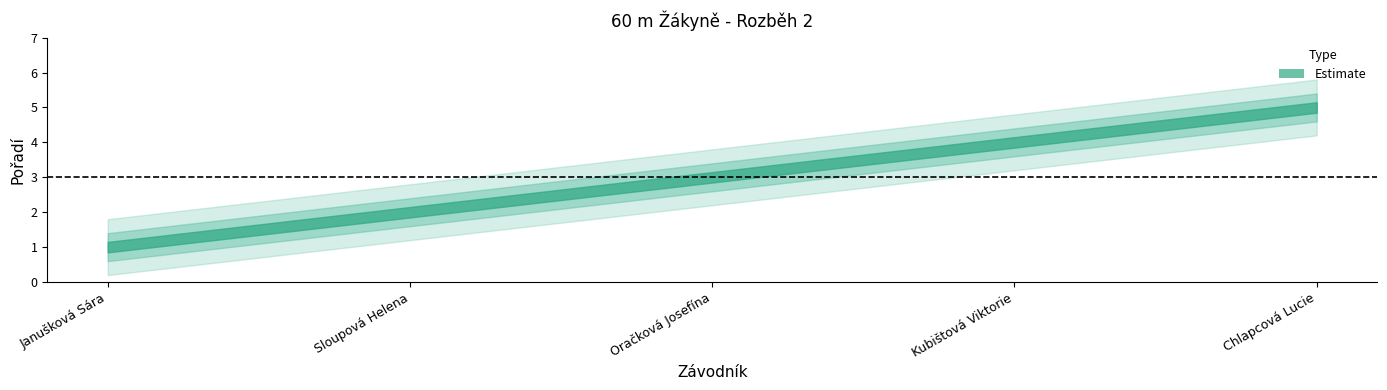

Is it true that Pořadí_outer_lower equals 0.3 at Janušková Sára?

False